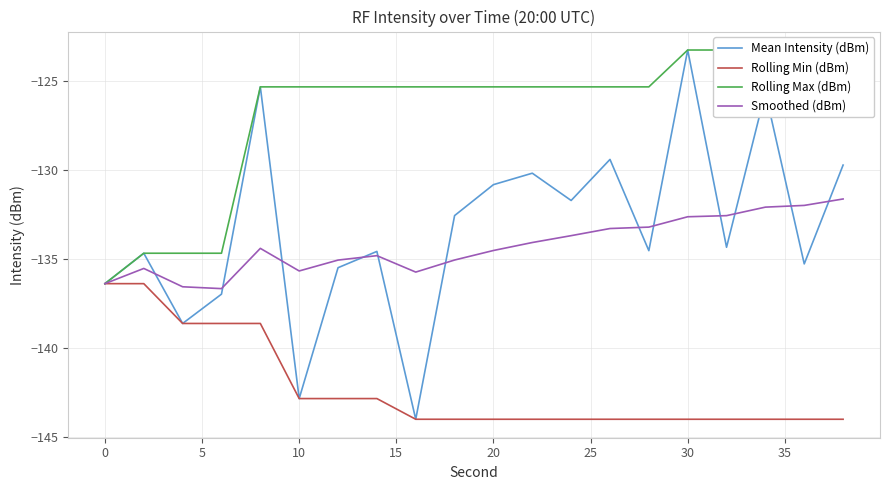

What is the smallest value displayed?

-144.0